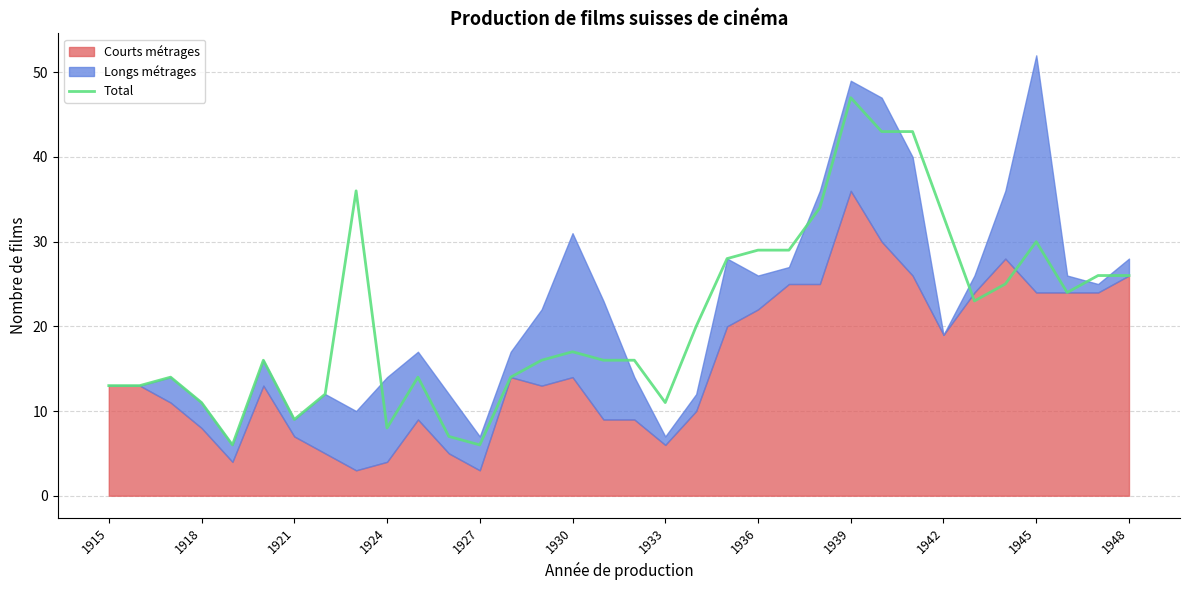

Reading right to left, list all the values displayed in this chart.

26	26	24	30	25	23	33	43	43	47	34	29	29	28	20	11	16	16	17	16	14	6	7	14	8	36	12	9	16	6	11	14	13	13